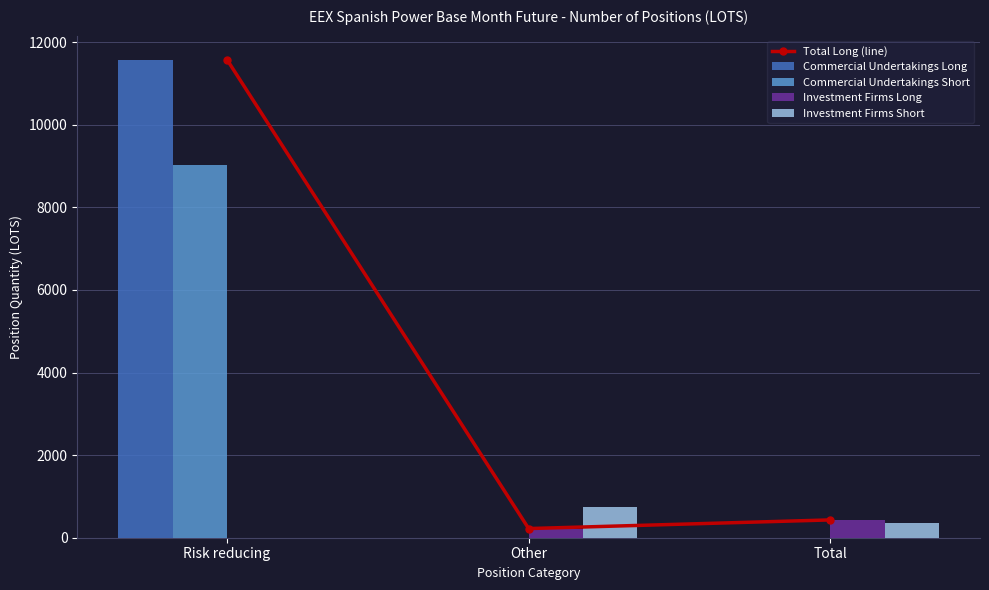

What is the sum of the Total Long (line) values at Other and Total?

653.2